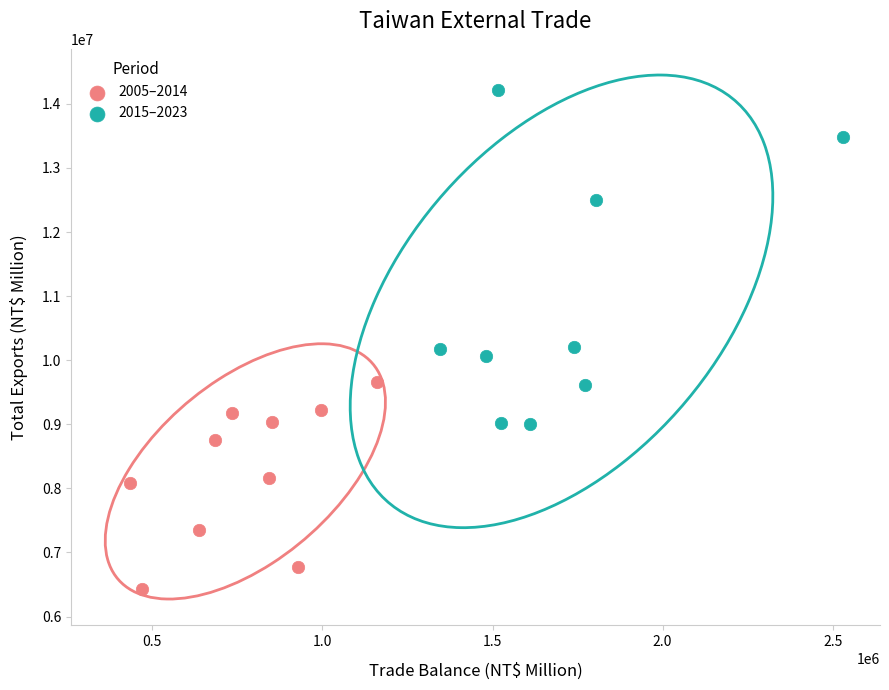

Which series contains the highest Y value?

2015–2023